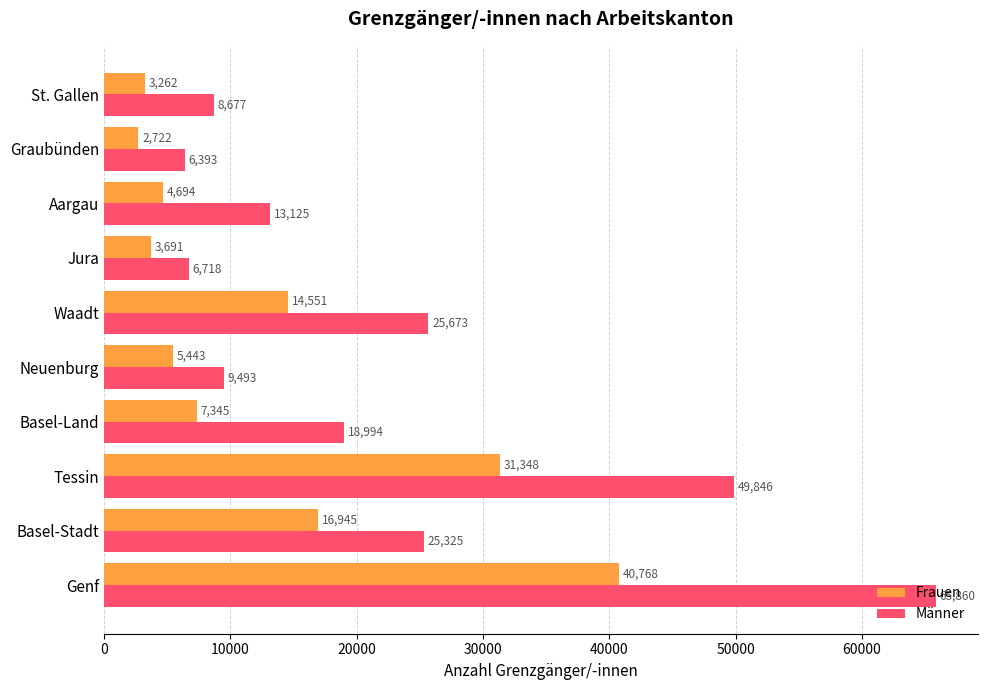

True or false: Männer has a value of 28017 at Tessin.

False